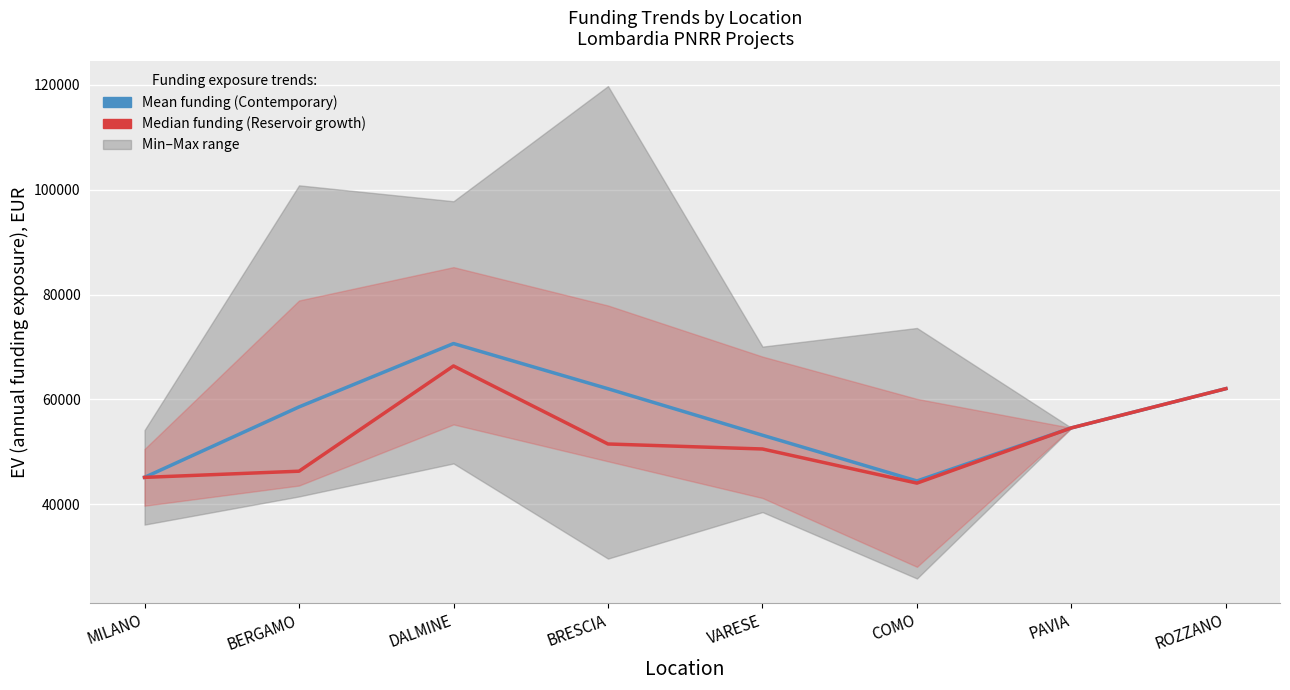

The value of Median funding (Reservoir growth) at BERGAMO is 81358.8. True or false?

False